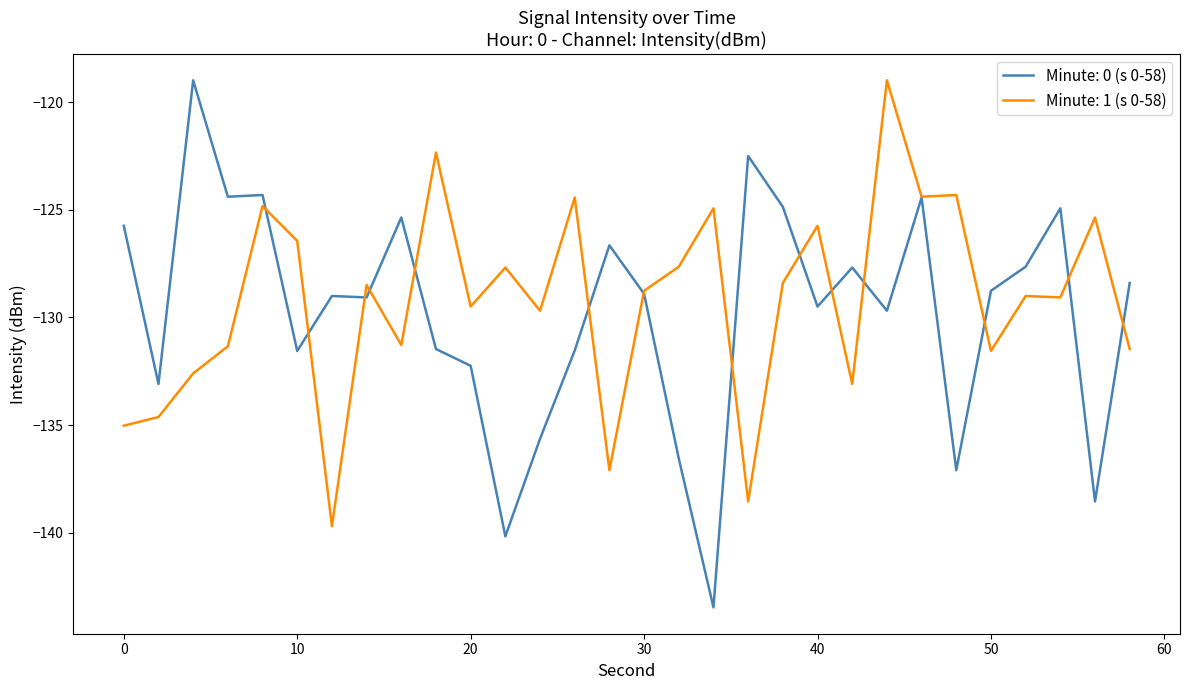

What is the highest value of the Minute: 0 (s 0-58) series?

-119.0